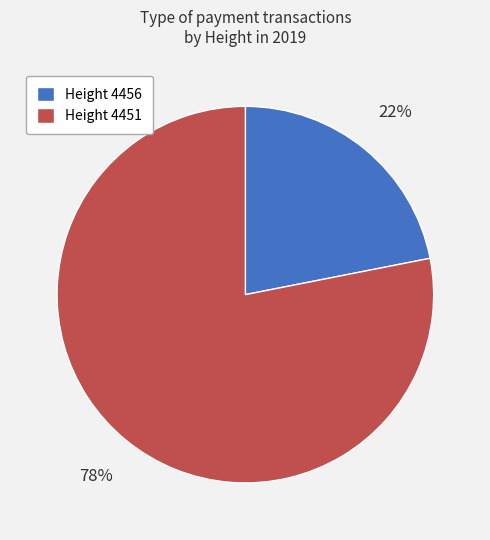

How many slices are in this pie chart?

2